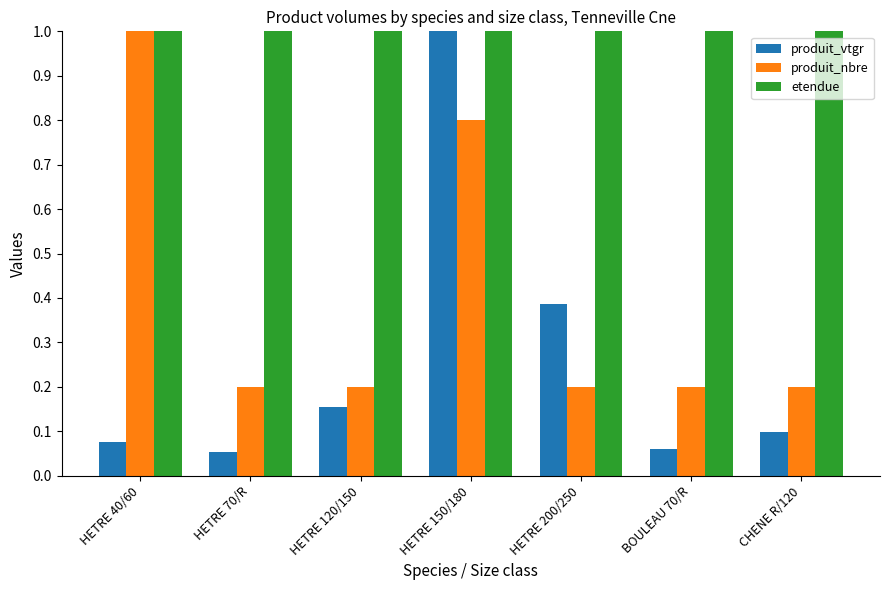

What position from the left is HETRE 150/180?

4